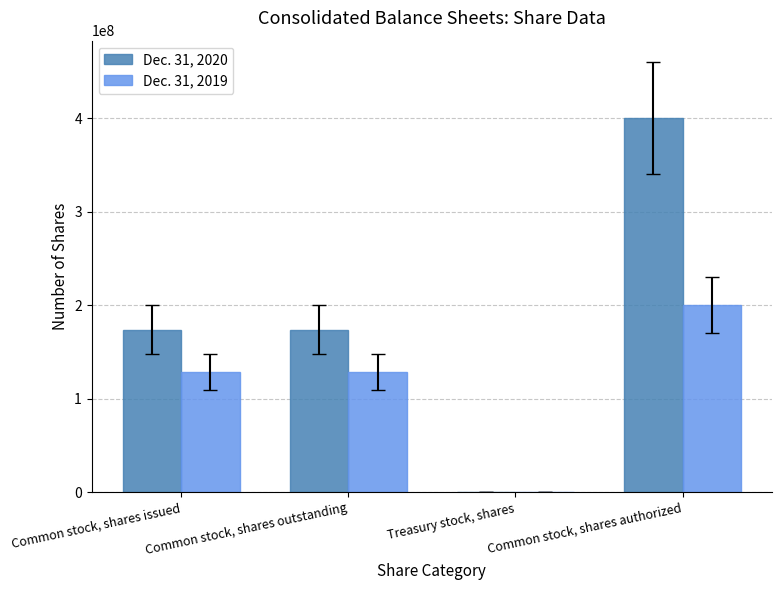

The value of Dec. 31, 2020 at Common stock, shares issued is 294799493. True or false?

False